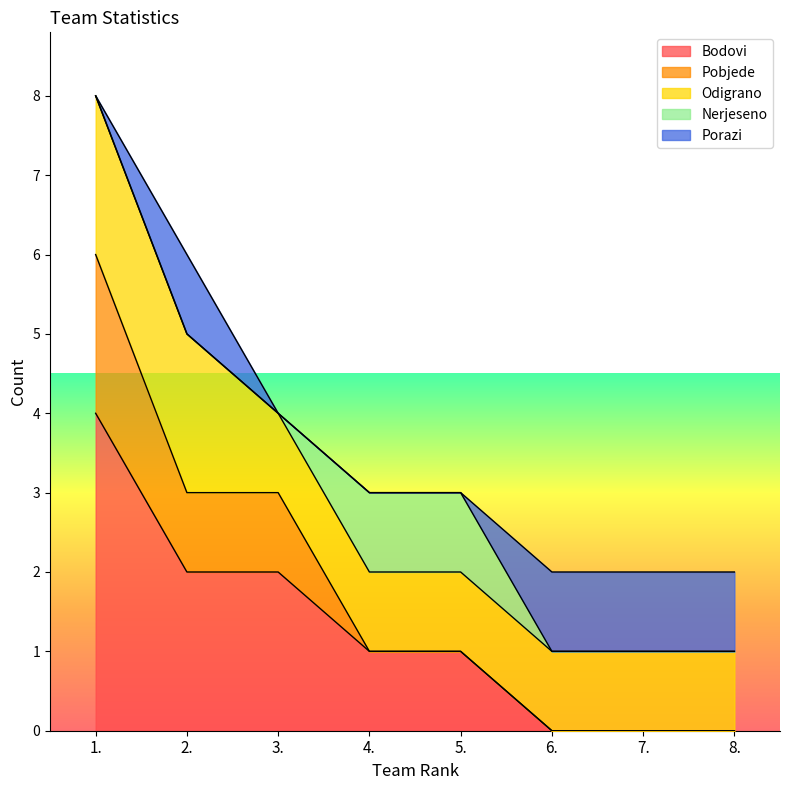

Which category has the highest value in the Bodovi series?

1.